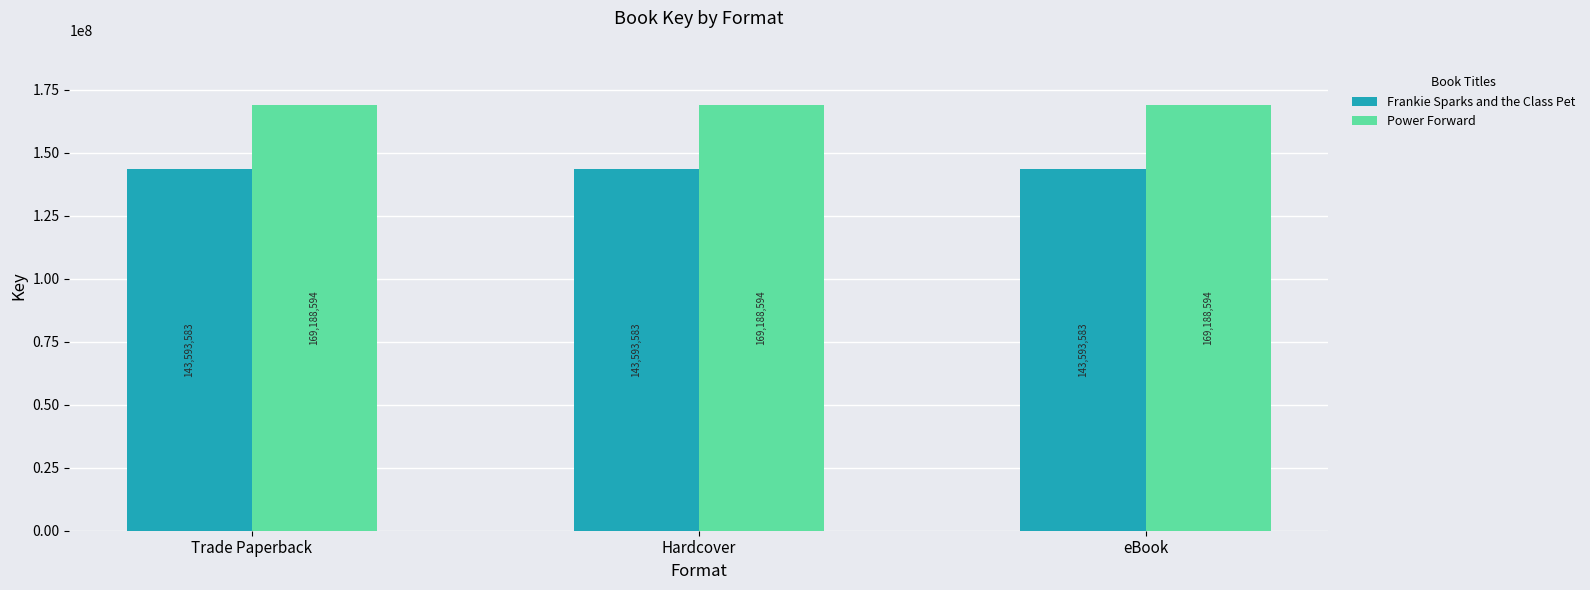

At how many categories does at least one series exceed 167571940?

3